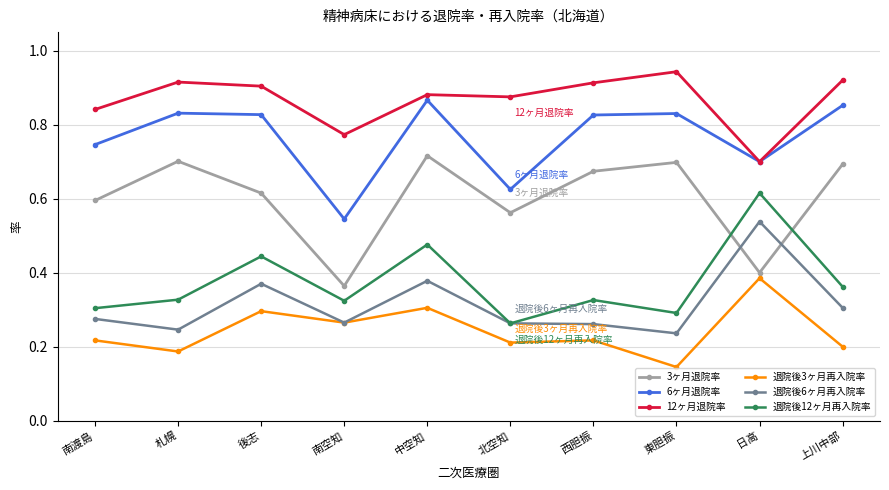

In 退院後12ヶ月再入院率, how many points are higher than both neighbors (excluding endpoints)?

4